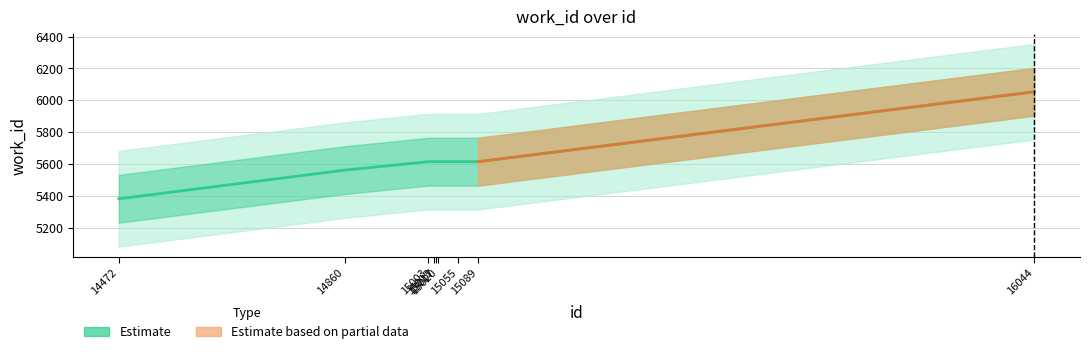

The value at 14472 is 1653. True or false?

False